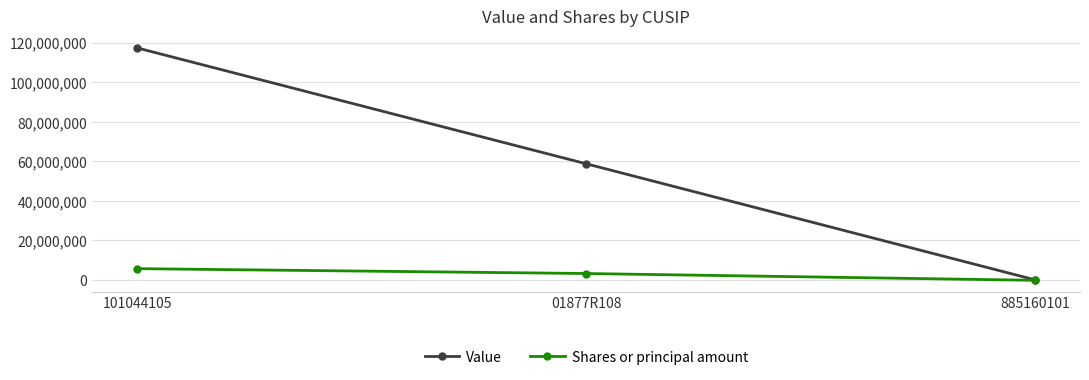

Reading left to right, list all the values displayed in this chart.

Value: 101044105=117342000	01877R108=58739000	885160101=0
Shares or principal amount: 101044105=5682429	01877R108=3222087	885160101=-217955